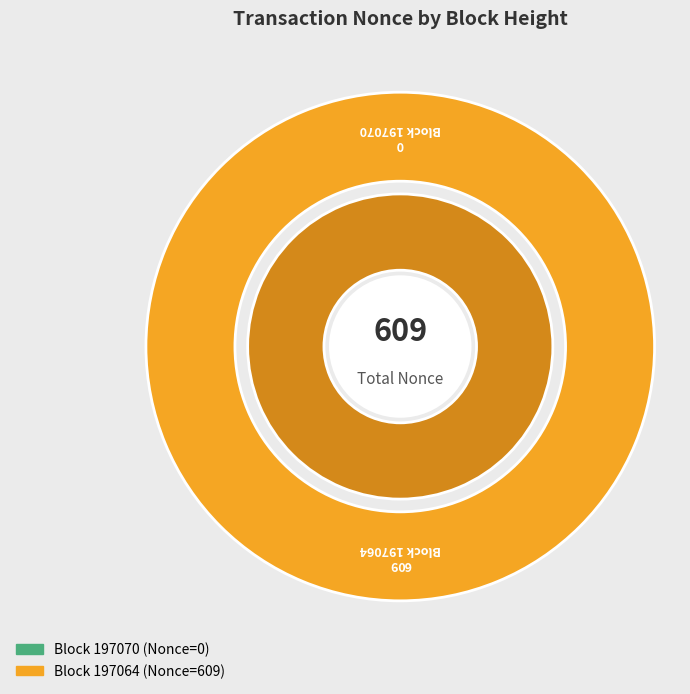

What is the change in value from 197070 to 197064?

+609